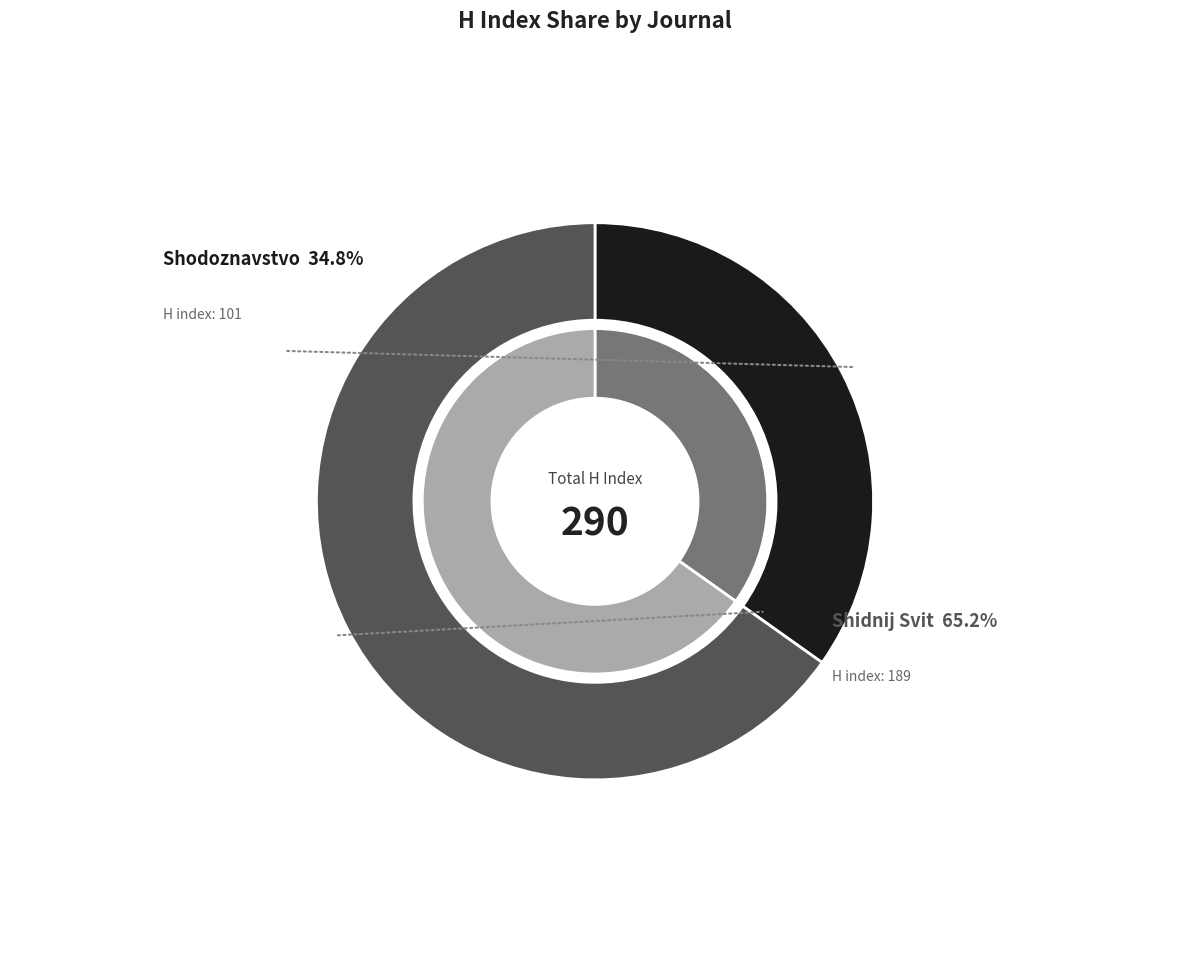

To the nearest percent, what percentage of the pie is Shodoznavstvo?

35%